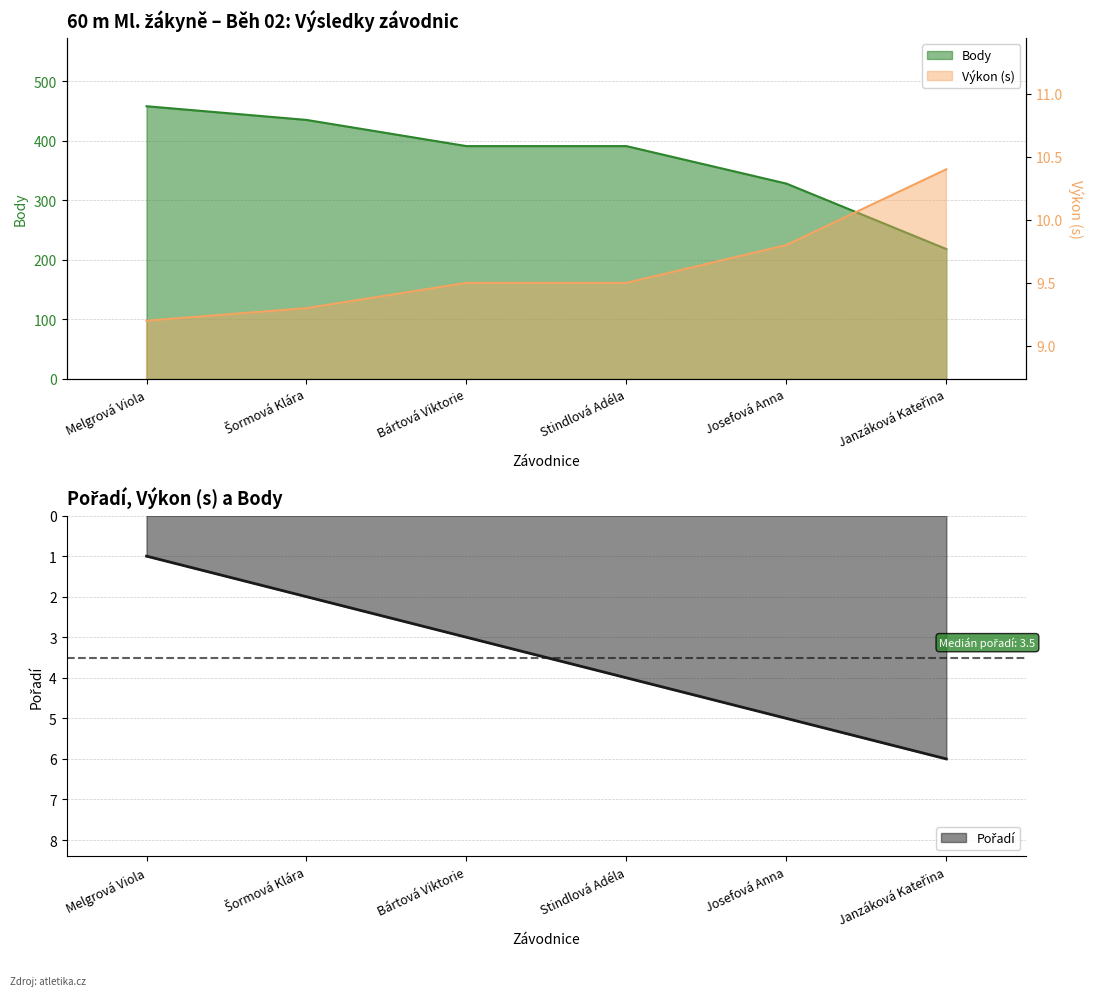

Reading right to left, what are all the values shown in this chart?

Pořadí: Janzáková Kateřina=6.0	Josefová Anna=5.0	Stindlová Adéla=4.0	Bártová Viktorie=3.0	Šormová Klára=2.0	Melgrová Viola=1.0
Výkon: Janzáková Kateřina=10.4	Josefová Anna=9.8	Stindlová Adéla=9.5	Bártová Viktorie=9.5	Šormová Klára=9.3	Melgrová Viola=9.2
Body: Janzáková Kateřina=218.0	Josefová Anna=328.0	Stindlová Adéla=391.0	Bártová Viktorie=391.0	Šormová Klára=435.0	Melgrová Viola=458.0